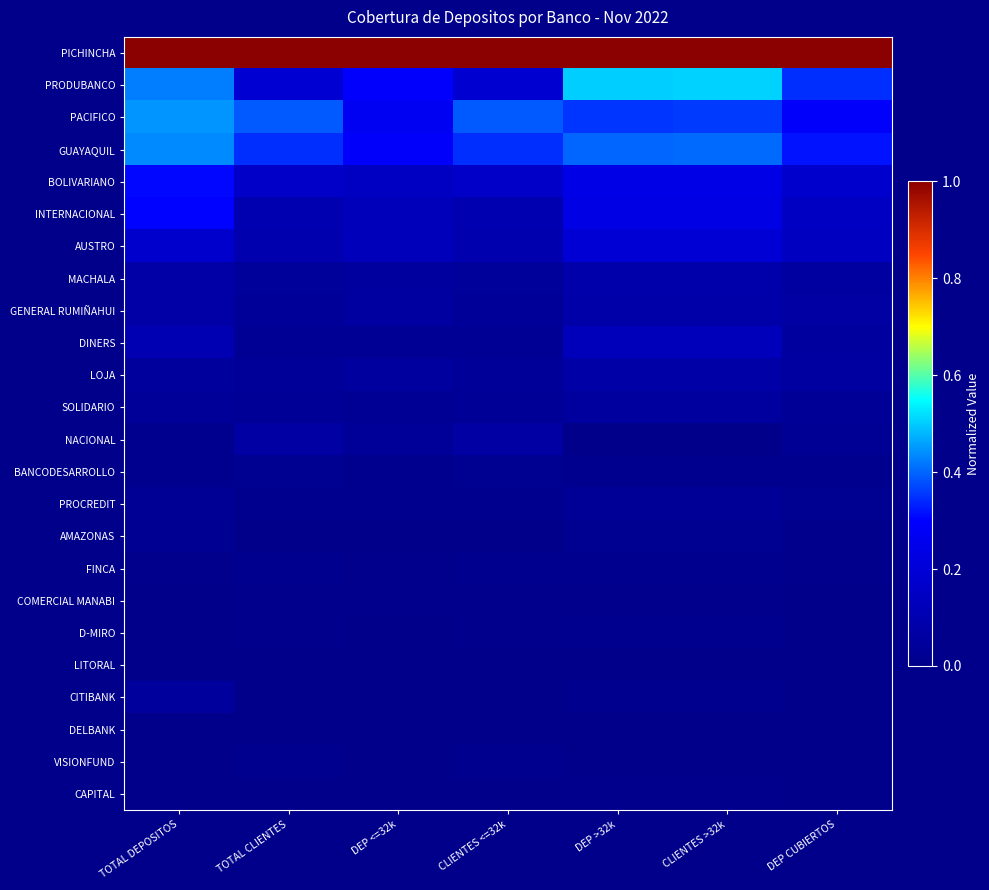

Between CLIENTES <=32k and DEP CUBIERTOS, which is larger?

CLIENTES <=32k